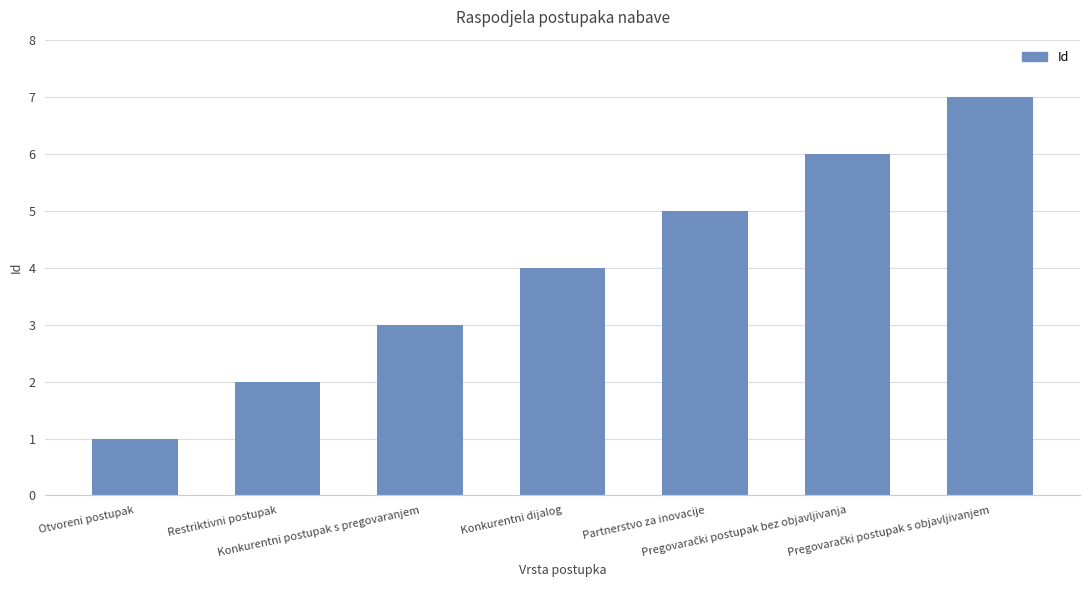

What is the difference between the maximum and minimum values?

6